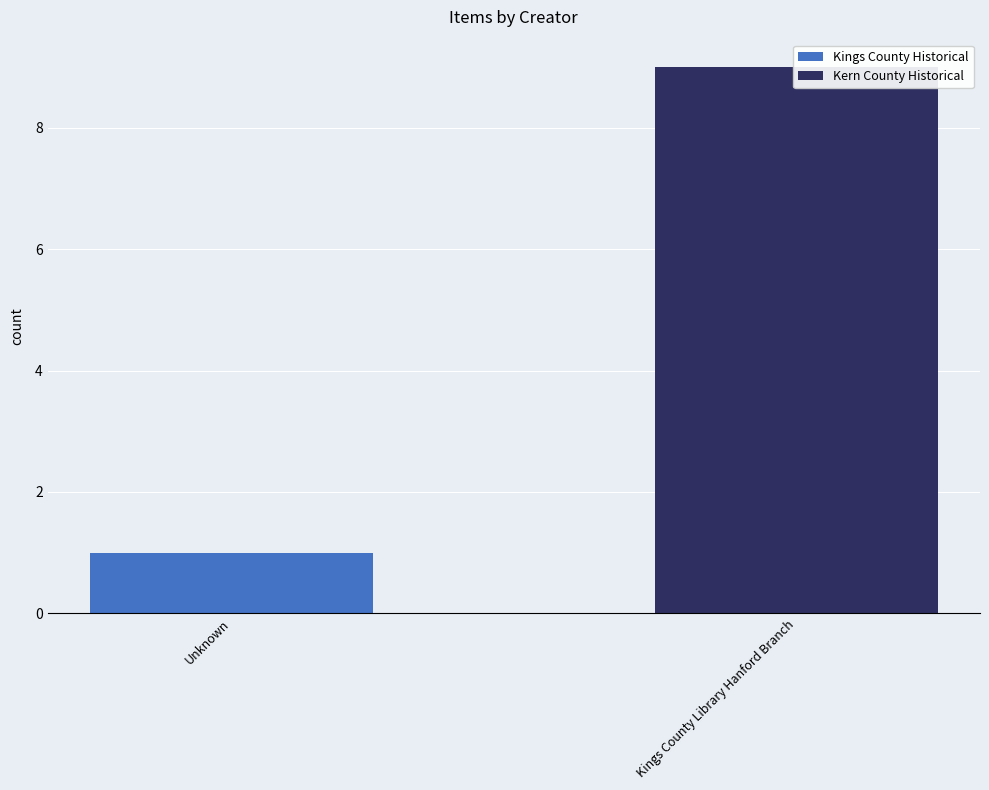

What is the sum of all Kings County Historical values?

1